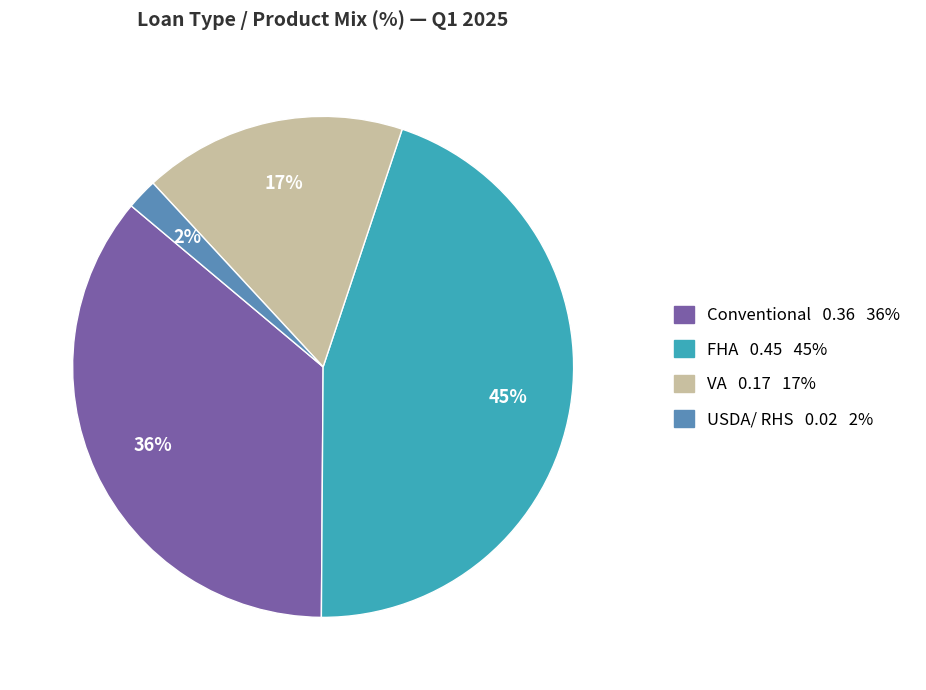

To the nearest percent, what is the difference between the largest and smallest slice percentages?

43%